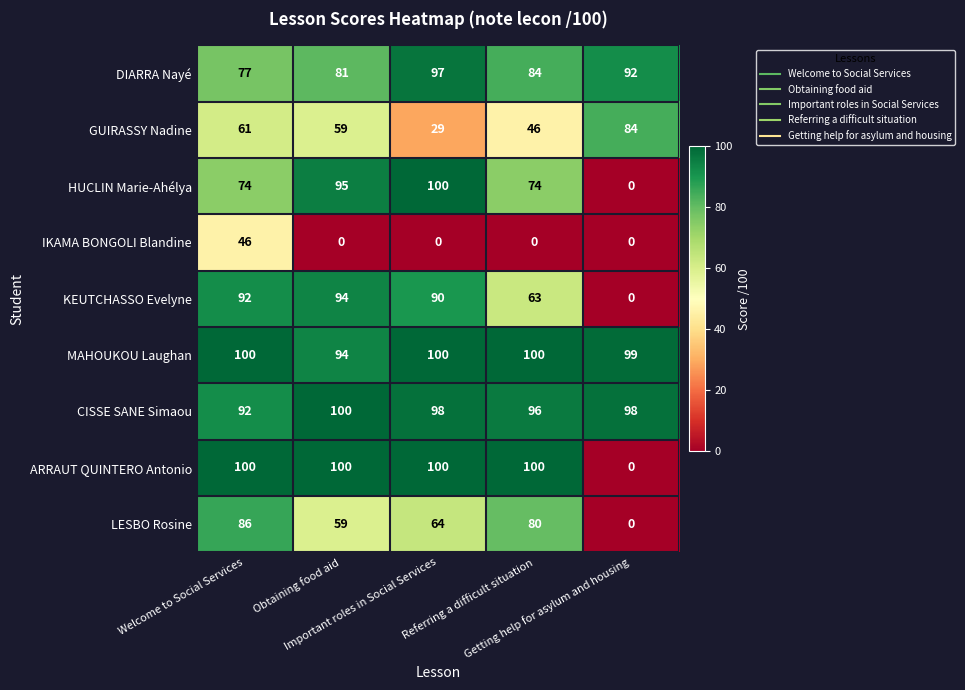

What is the greatest value displayed?

100